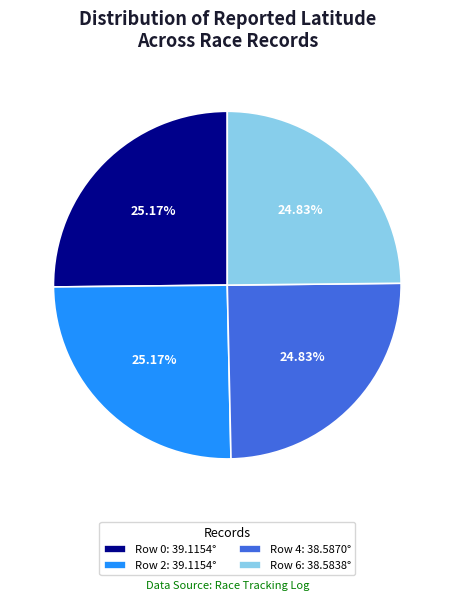

True or false: Row 4 accounts for 25% of the total.

True